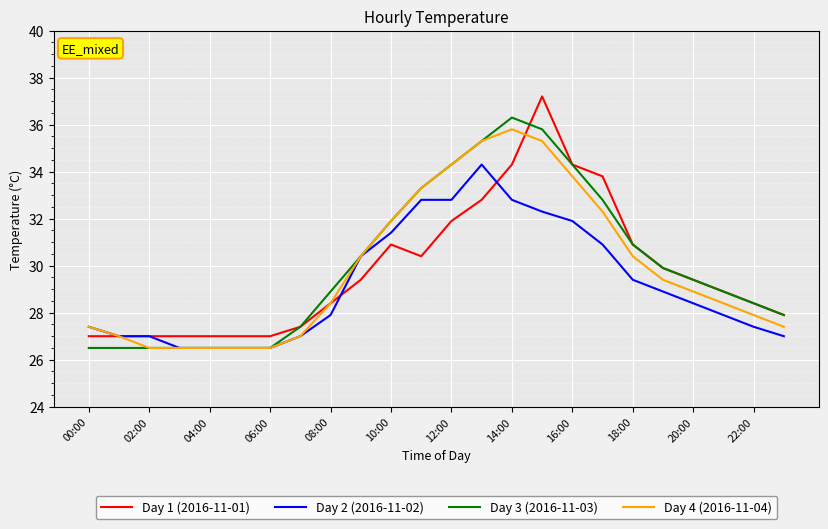

What is the lowest value of the Day 3 (2016-11-03) series?

26.5